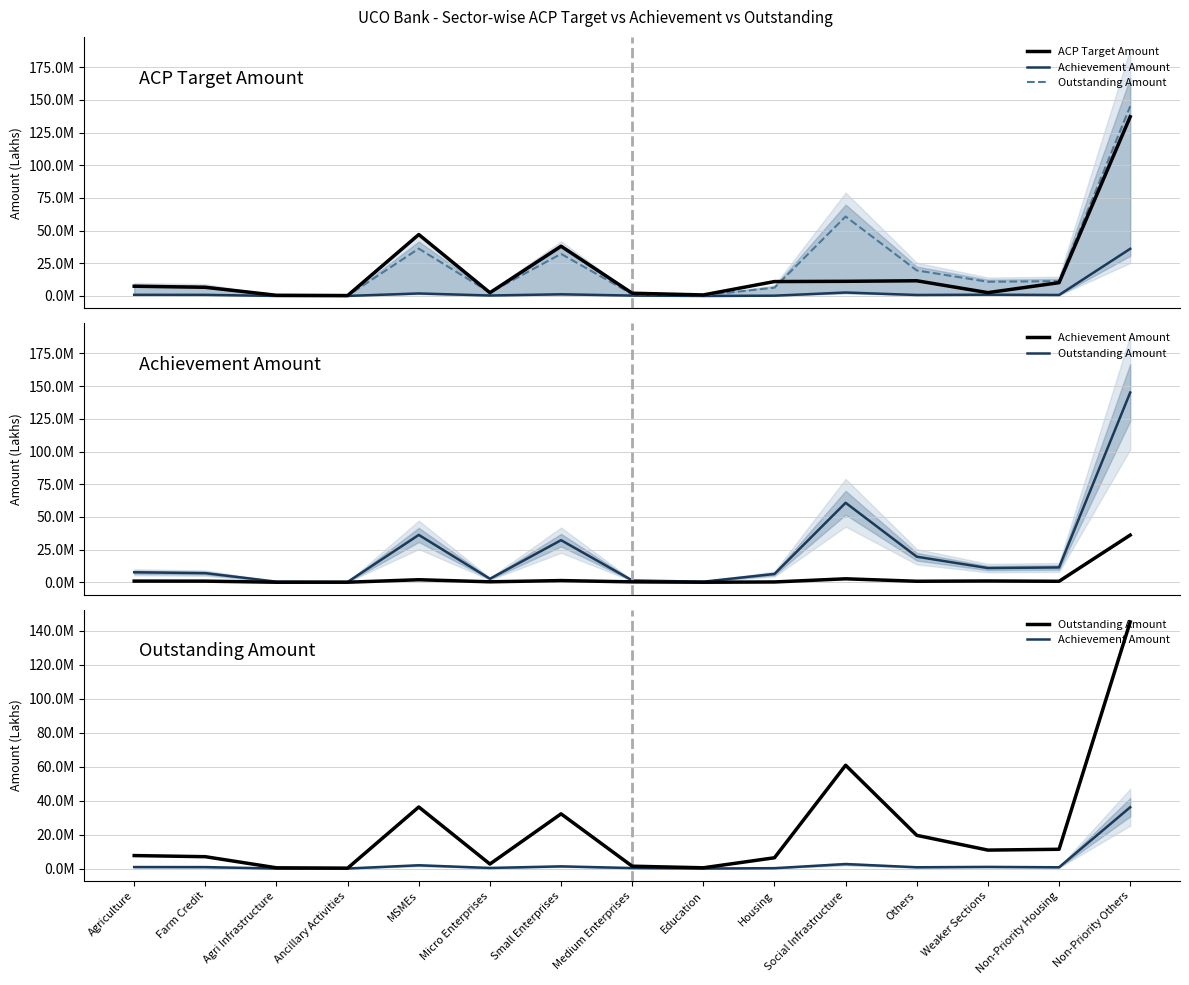

What are all the series names shown in the legend?

ACP Target Amount, Achievement Amount, Outstanding Amount